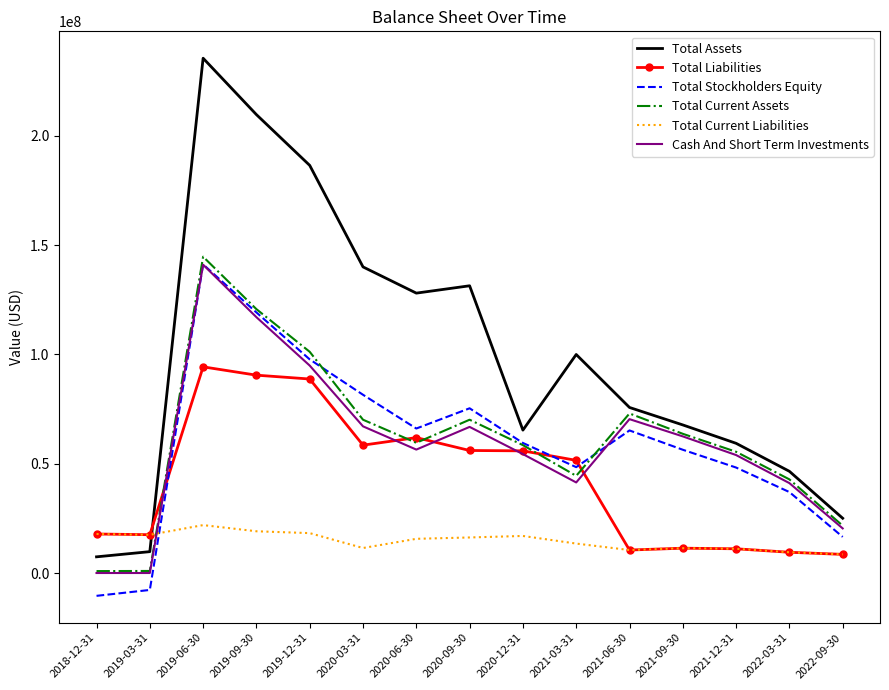

Between 2019-06-30 and 2020-12-31, which series saw the biggest shift?

Total Assets